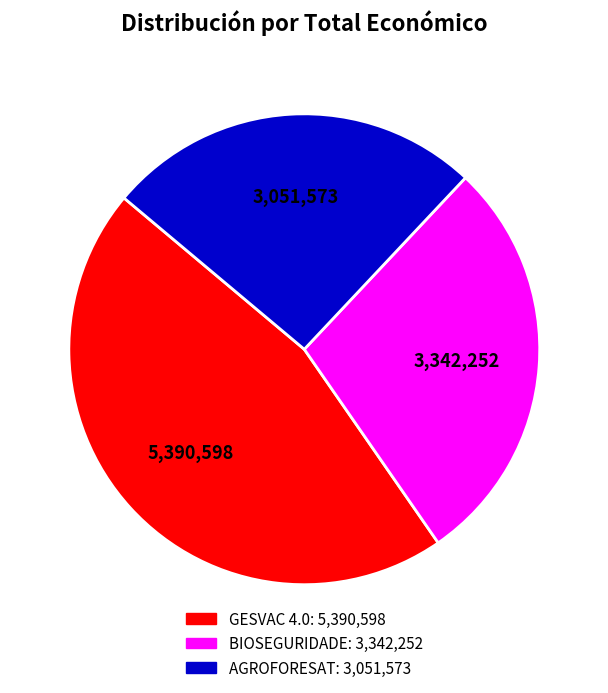

How many segments does this pie chart have?

3